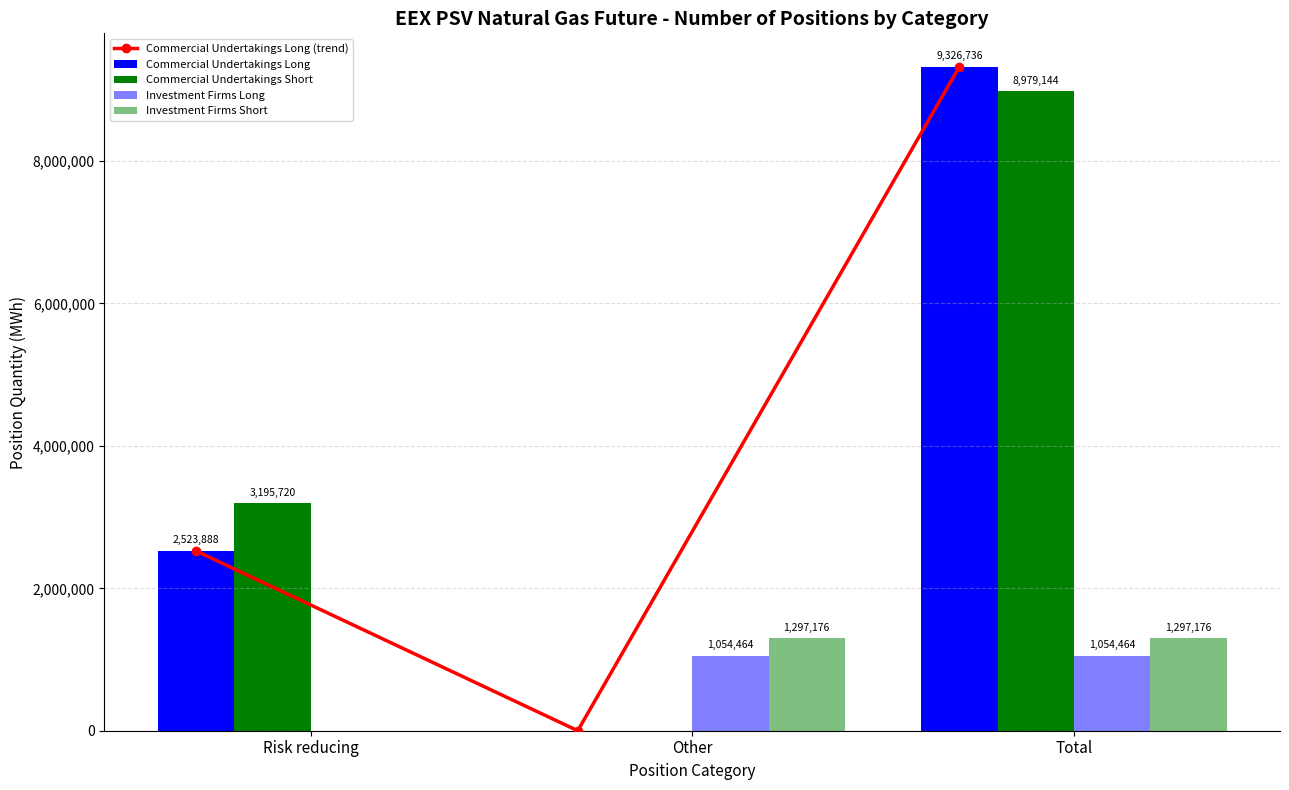

What is the value of the Commercial Undertakings Long bar at the 1st from the left?

2523888